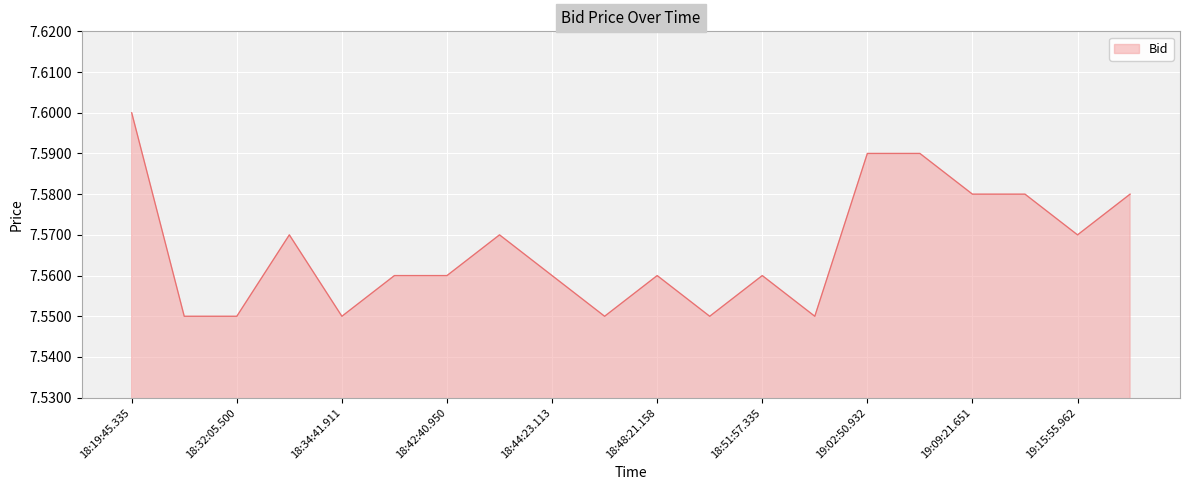

Is this an area chart (filled region under the line)?

Yes